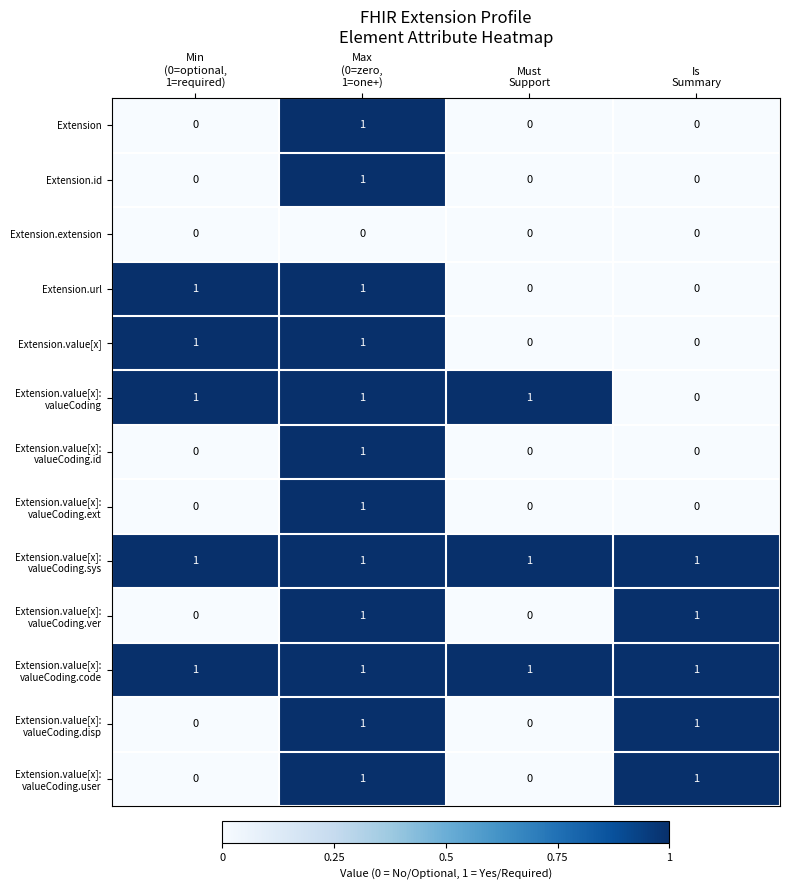

At which category is the sum across all series the highest?

Max
(0=zero,
1=one+)